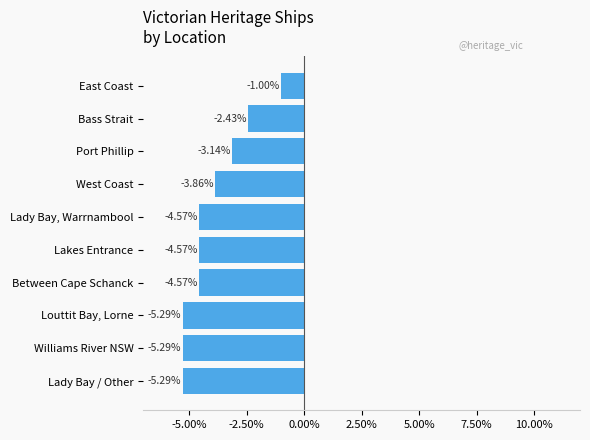

Between East Coast and Between Cape Schanck, which is larger?

East Coast